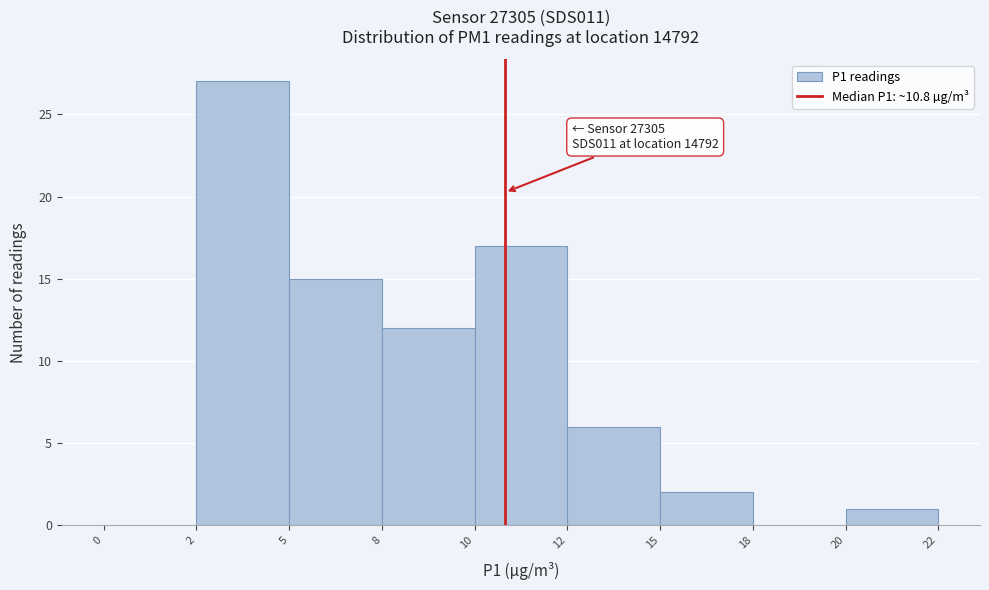

Reading left to right, extract all data points from this chart.

0=0	2=27	5=15	8=12	10=17	12=6	15=2	18=0	20=1